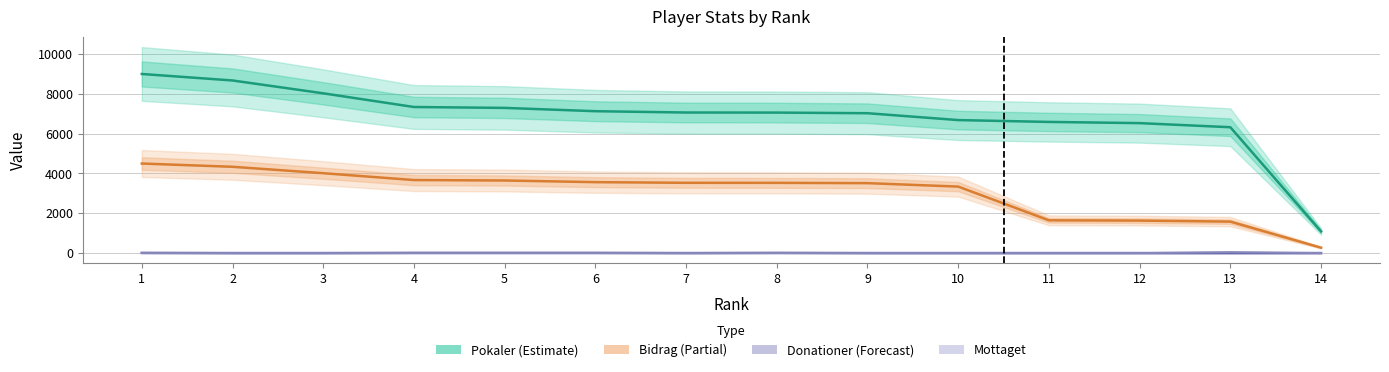

What is the sum of all Donationer values?

50